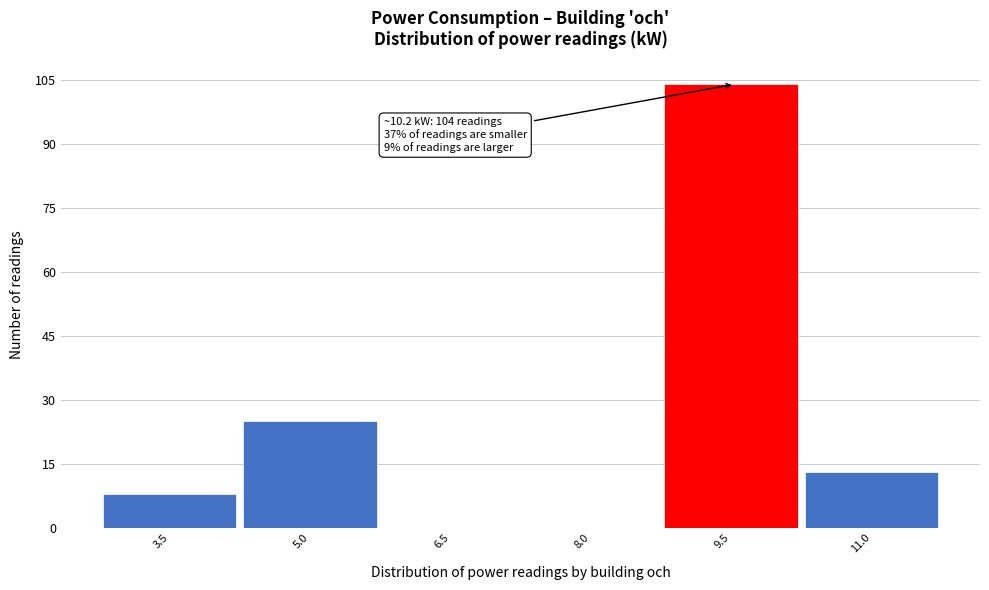

Reading left to right, what are all the values shown in this chart?

3.5=8	5.0=25	6.5=0	8.0=0	9.5=104	11.0=13